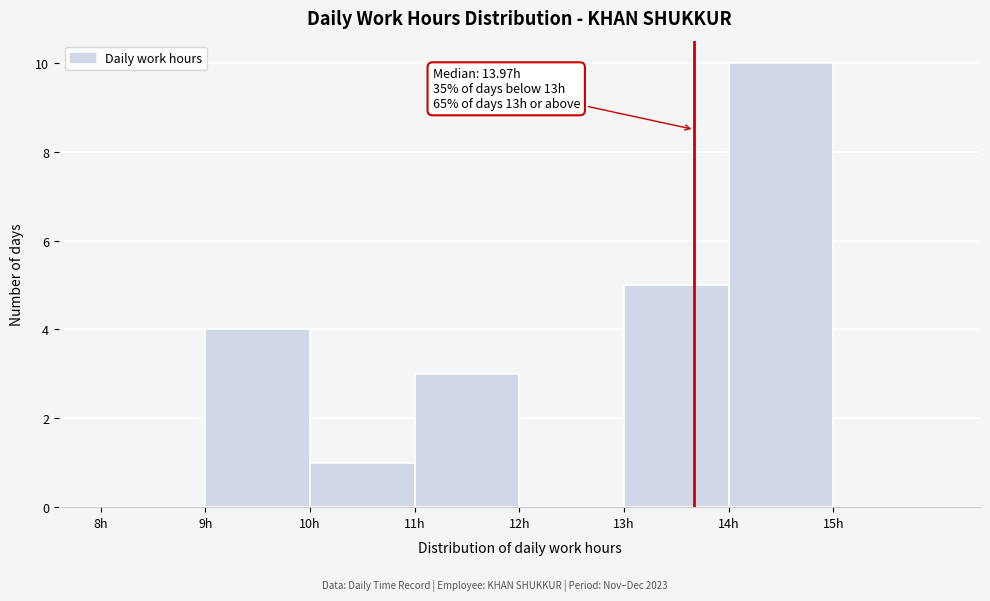

Over which range of the x-axis is the bar tallest?

14 to 15